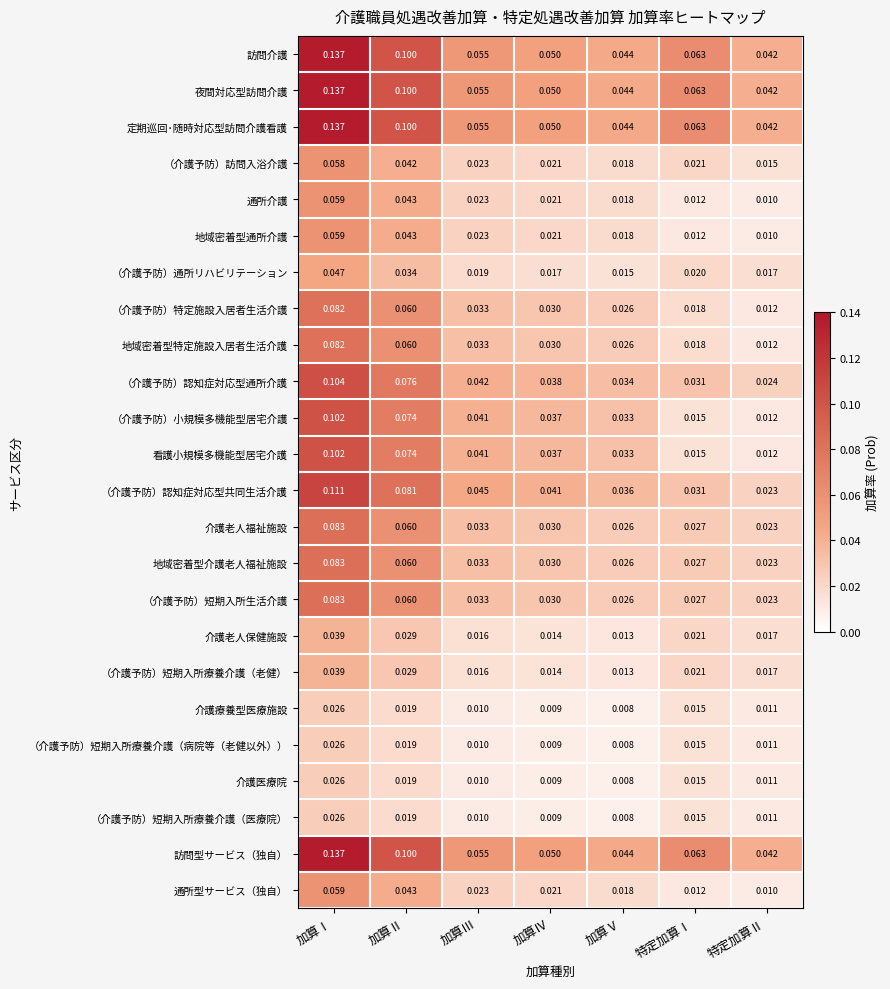

Which label corresponds to the largest value in the chart?

加算Ⅰ